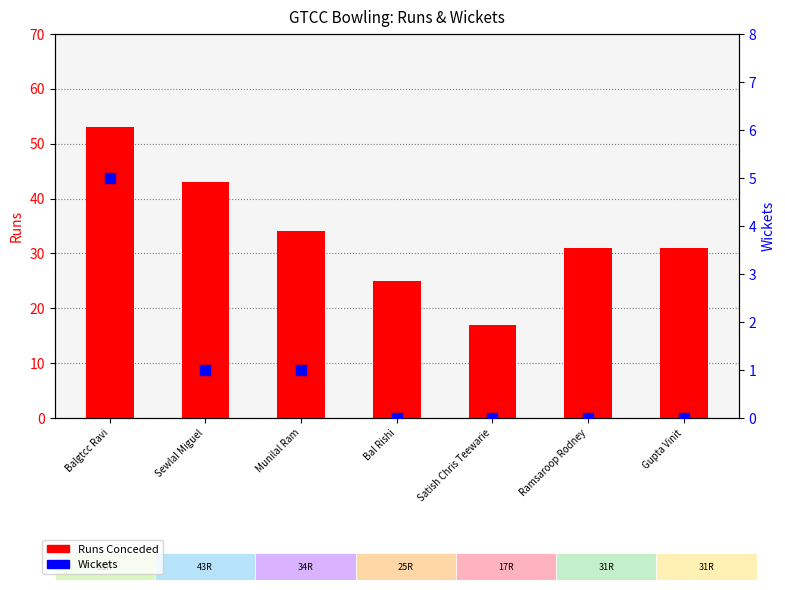

At which category is the sum across all series the highest?

Balgtcc Ravi